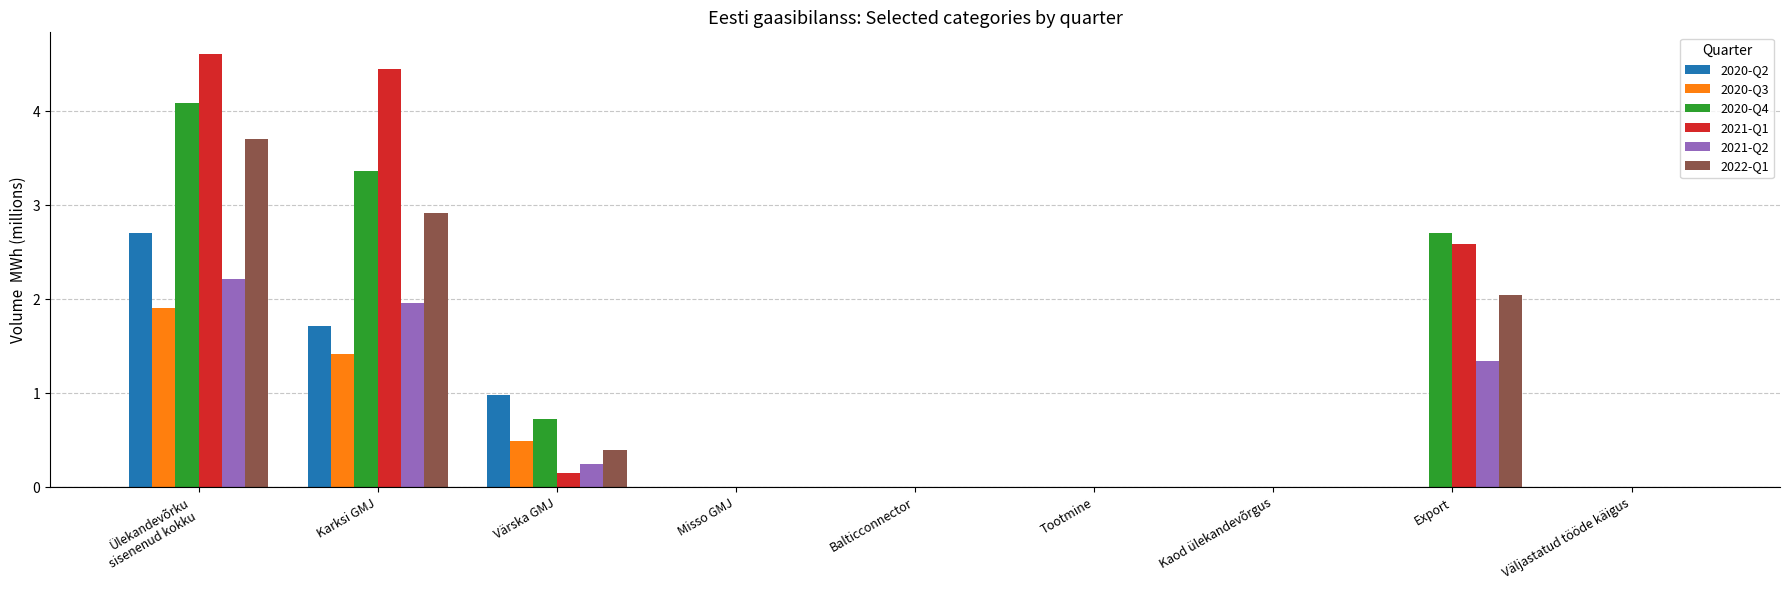

What is the total value across all series at Karksi GMJ?

15.8